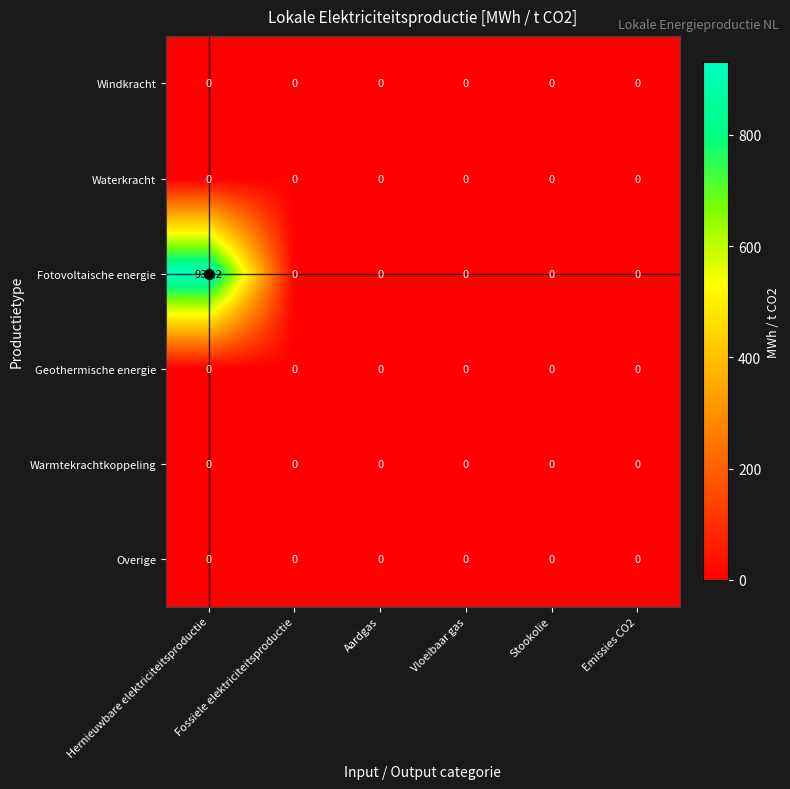

At how many categories does at least one series exceed 399?

1